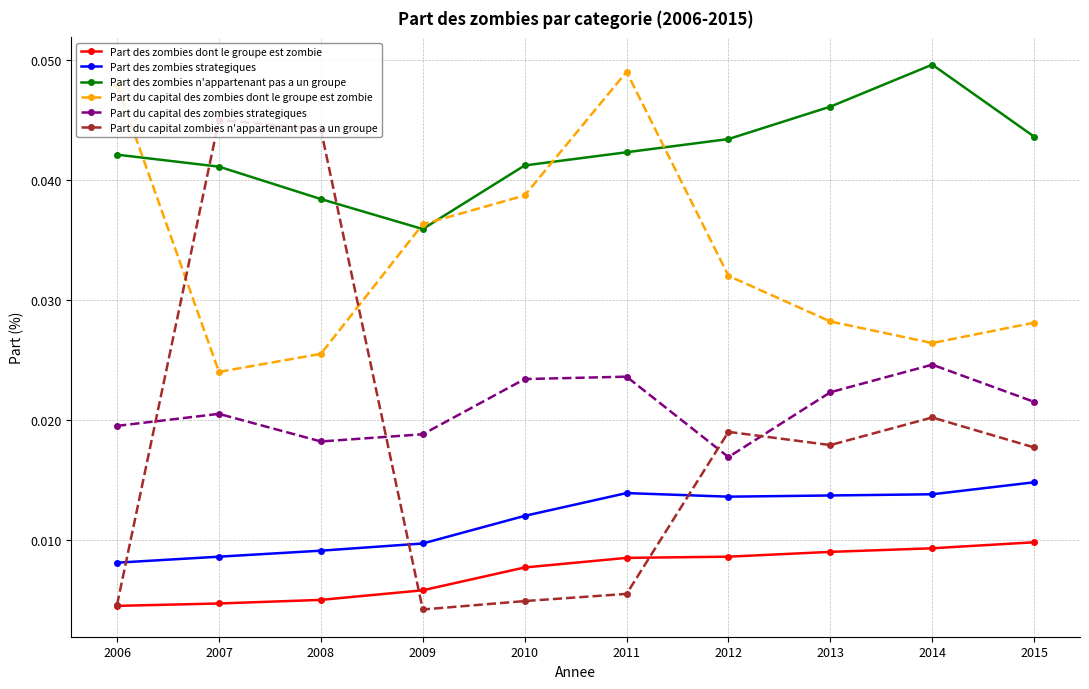

Between 2007 and 2011, which series saw the biggest shift?

Part du capital zombies n'appartenant pas a un groupe